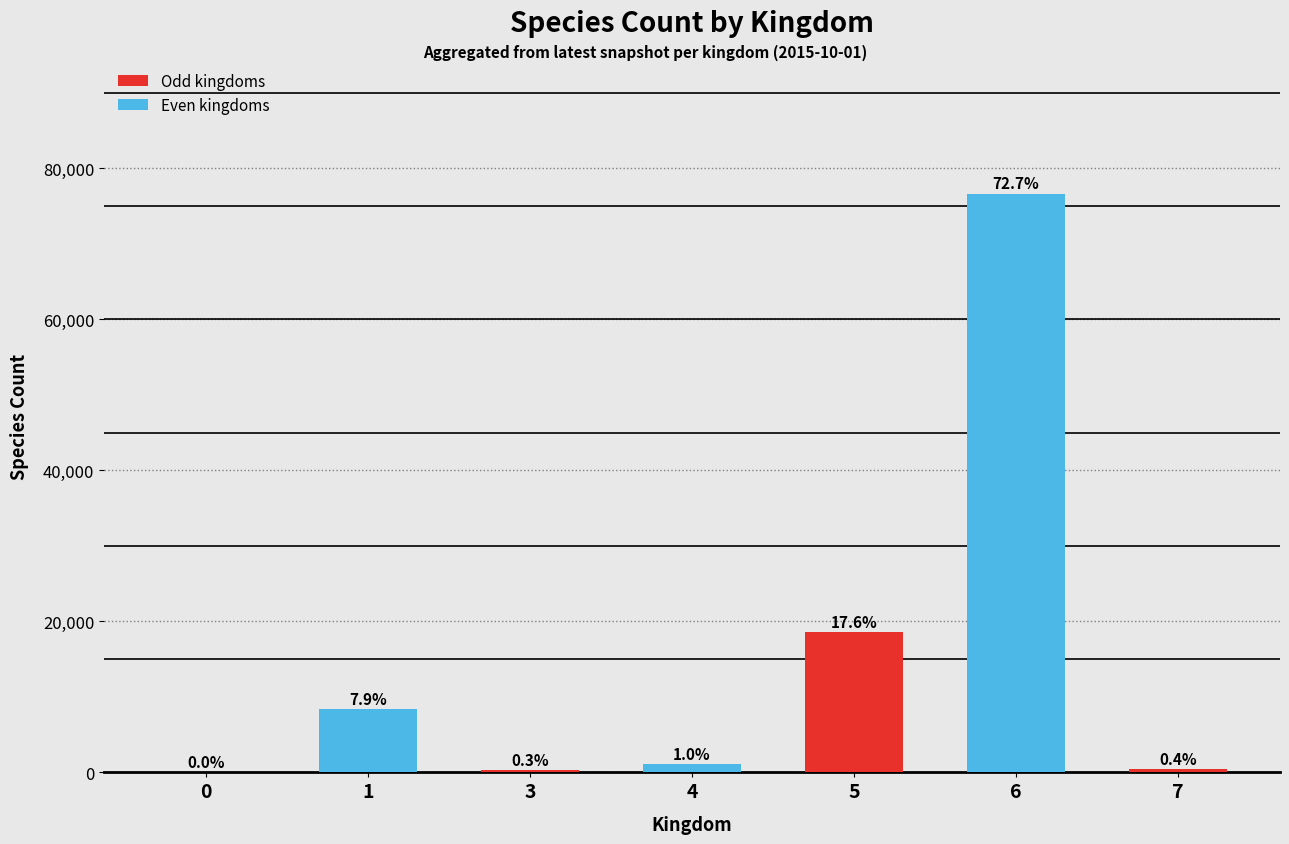

What is the difference between the second highest and minimum values?

18547